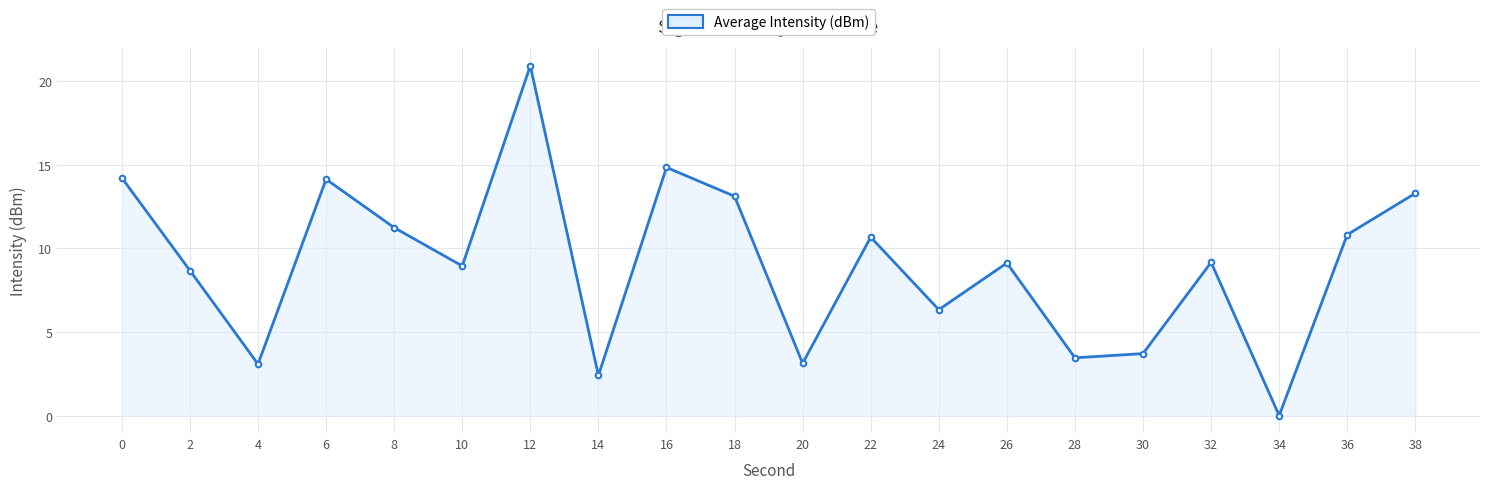

What is the greatest value displayed?

20.9